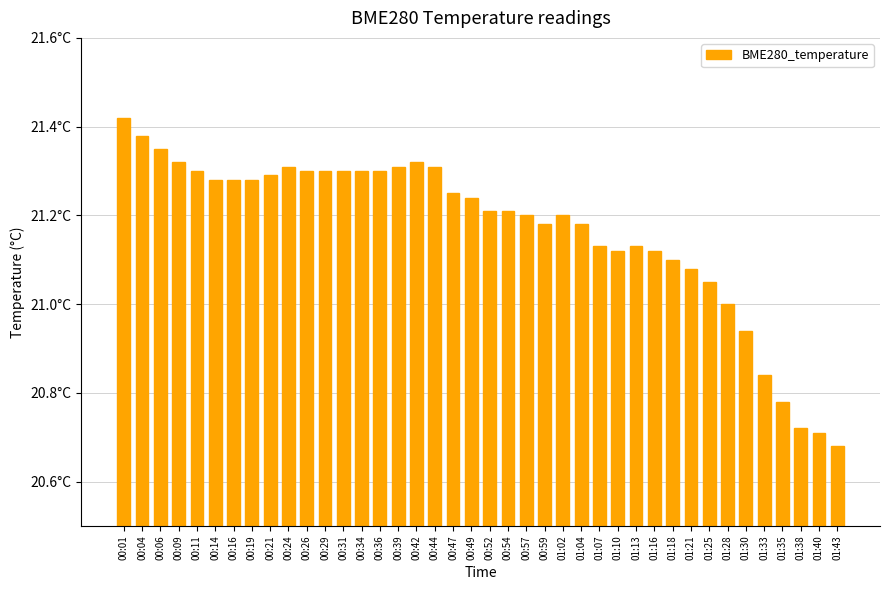

What is the change in value from 00:49 to 01:18?

-0.1